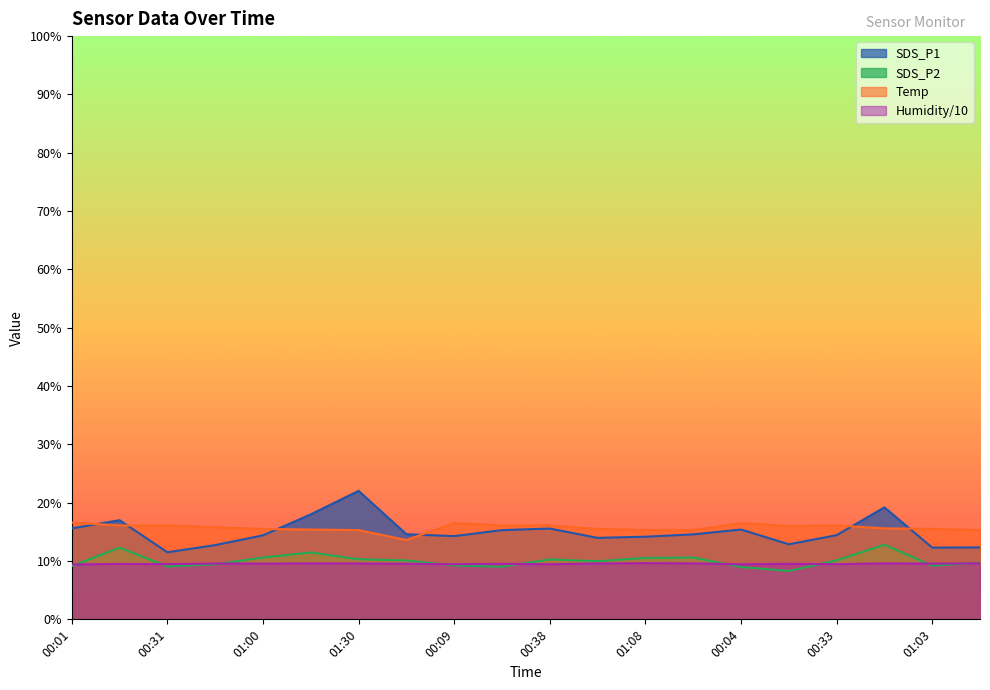

The SDS_P2 series shows 15.8 at 01:30. True or false?

False